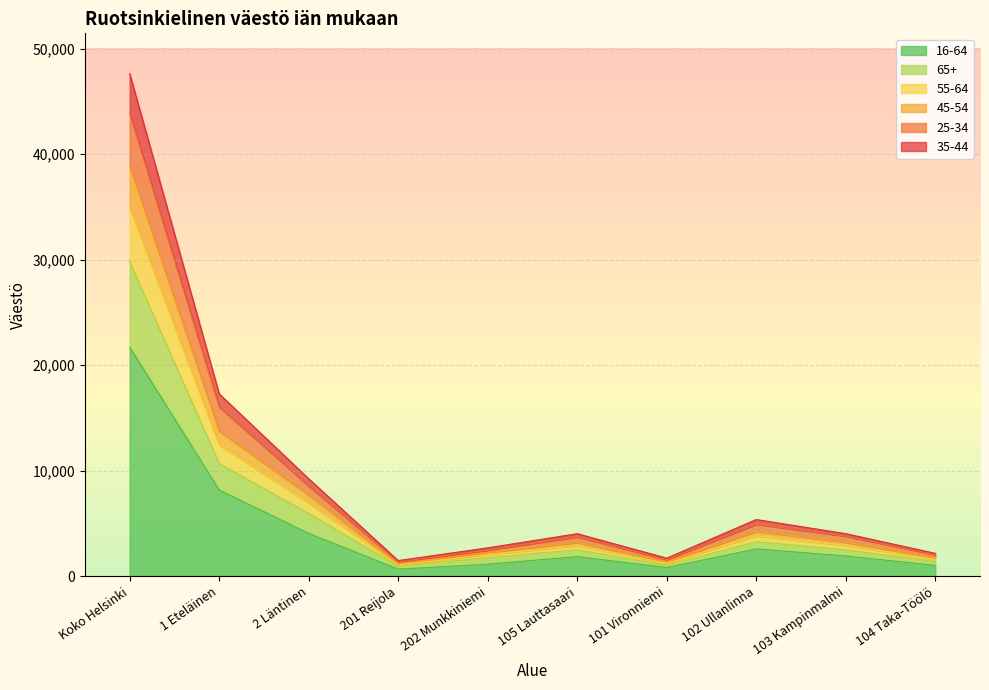

At which category does 45-54 reach its first local peak?

105 Lauttasaari